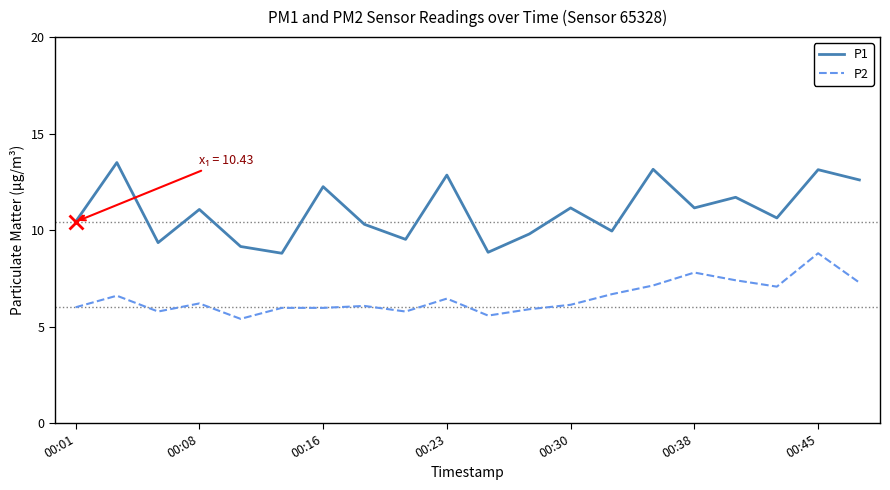

Does the chart display data point markers on the line(s)?

No